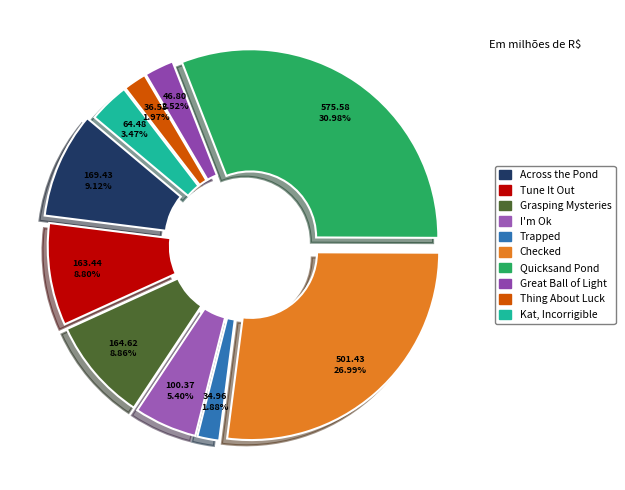

What percentage is NOT represented by Across the Pond?

90.9%